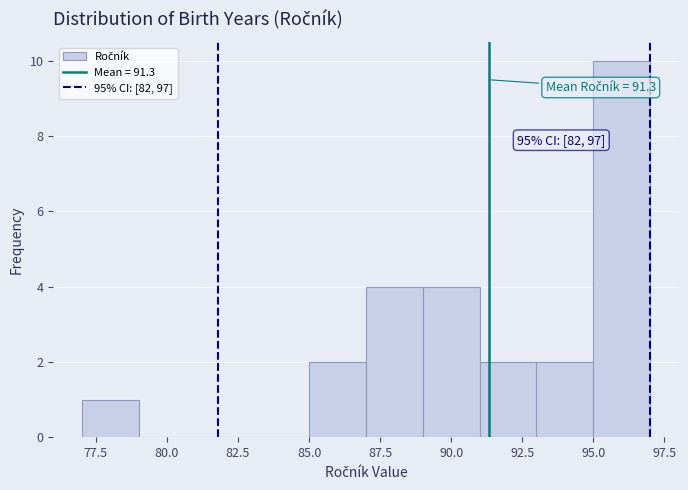

Over which range of the x-axis is the bar tallest?

95 to 97